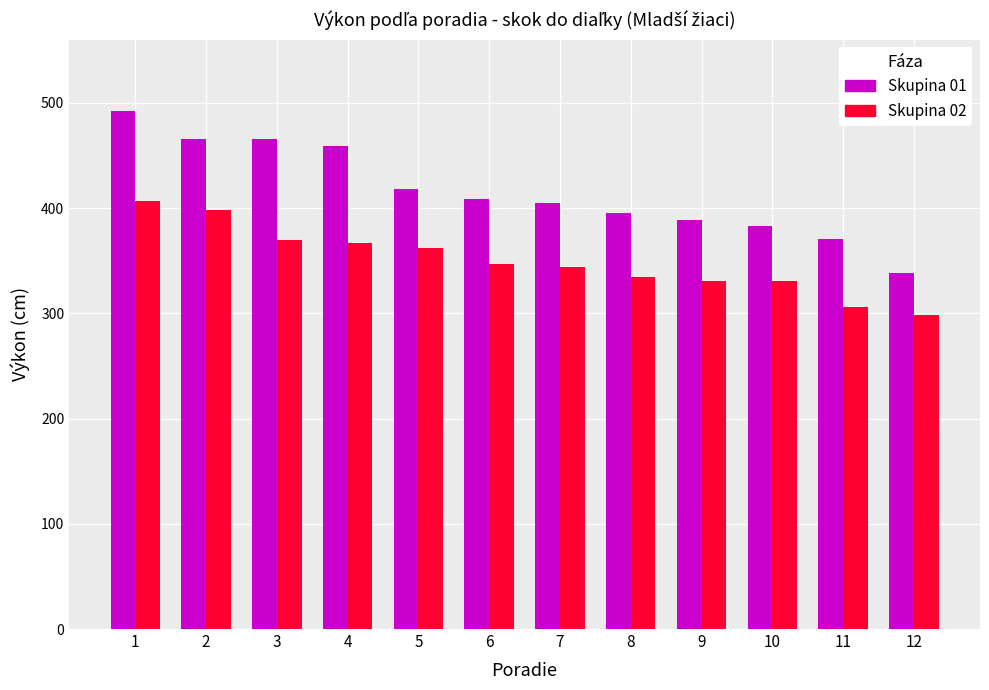

What is the difference between the maximum and minimum values in the Skupina 02 series?

109